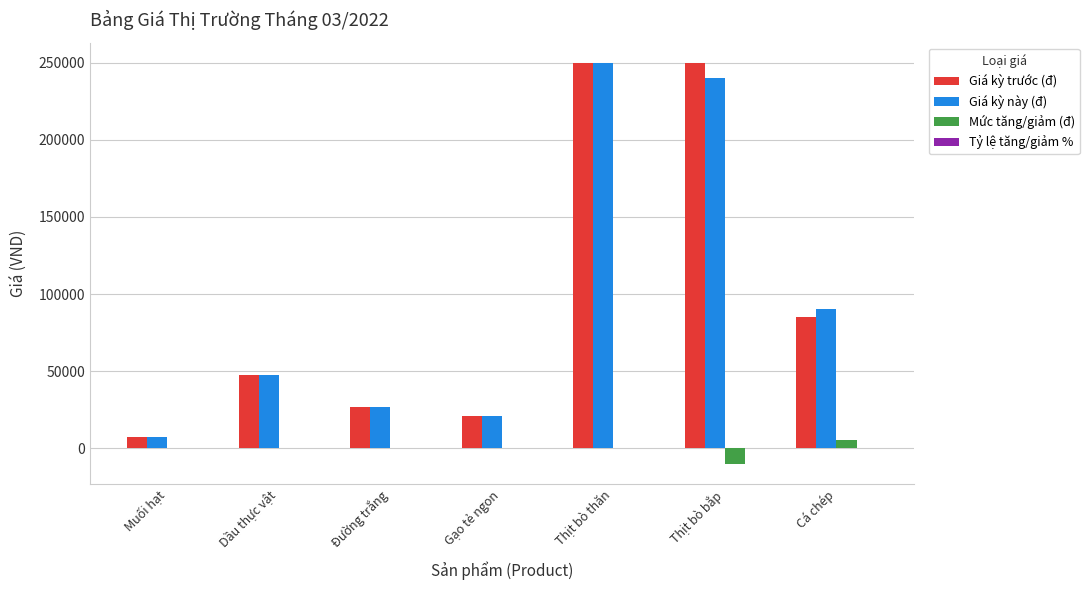

What is the maximum value shown in the chart?

250000.0